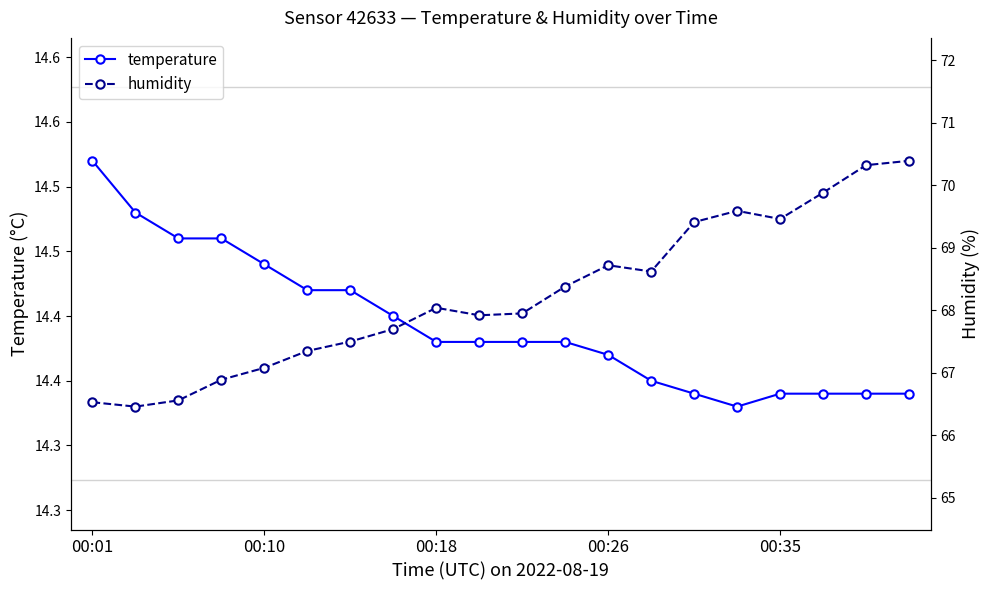

Reading left to right, list all the values displayed in this chart.

temperature: 14.5	14.5	14.5	14.5	14.4	14.4	14.4	14.4	14.4	14.4	14.4	14.4	14.4	14.3	14.3	14.3	14.3	14.3	14.3	14.3
humidity: 66.5	66.5	66.6	66.9	67.1	67.3	67.5	67.7	68.0	67.9	68.0	68.4	68.7	68.6	69.4	69.6	69.5	69.9	70.3	70.4